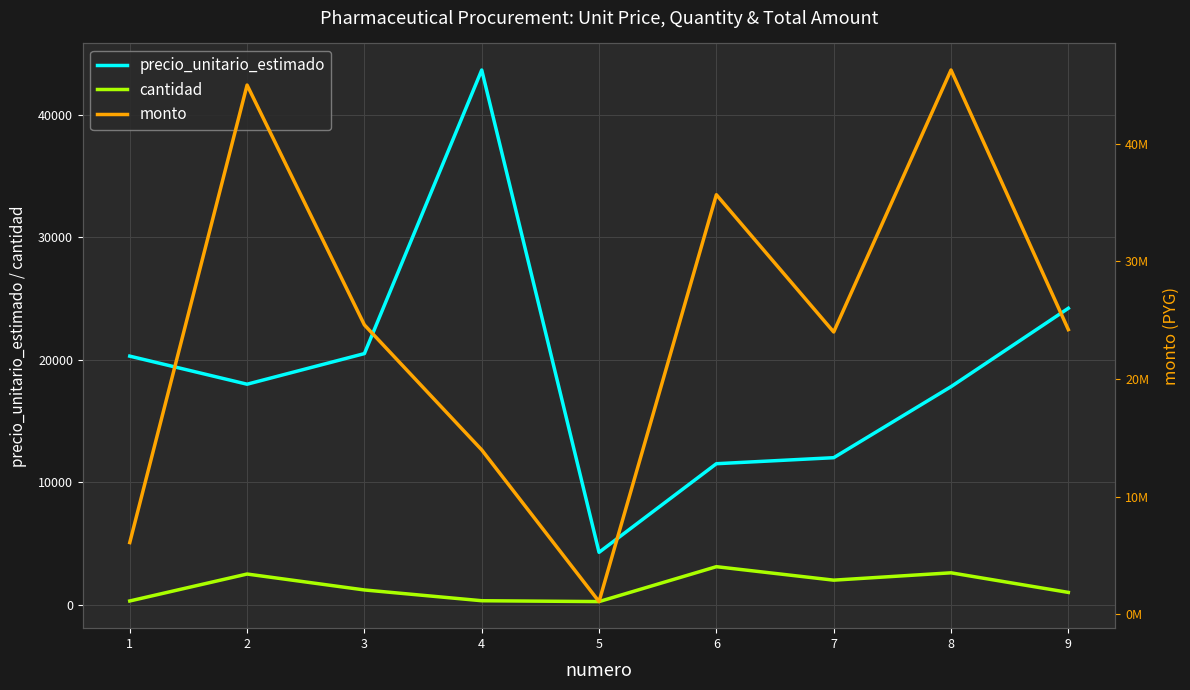

What is the value of the cantidad point at the 9th from the left?

1000